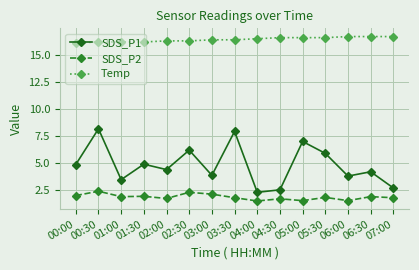

What position from the left is 01:00?

3